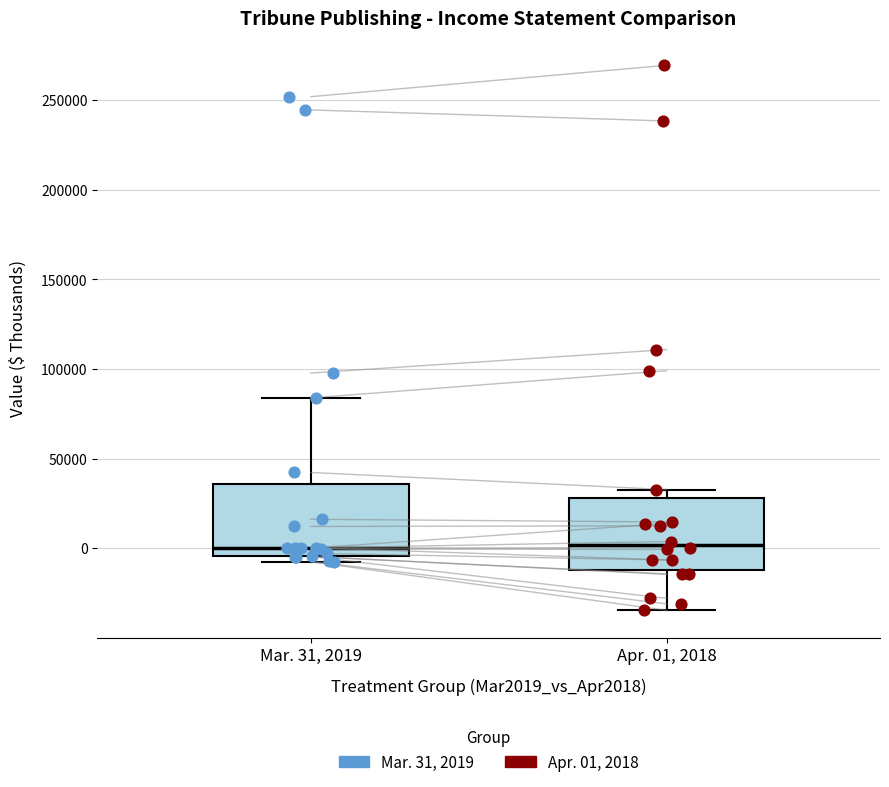

Where does the upper whisker of the box for Mar. 31, 2019 end on the y-axis? The values are not printed on the chart, so give them approximately, as read against the axis.

85000